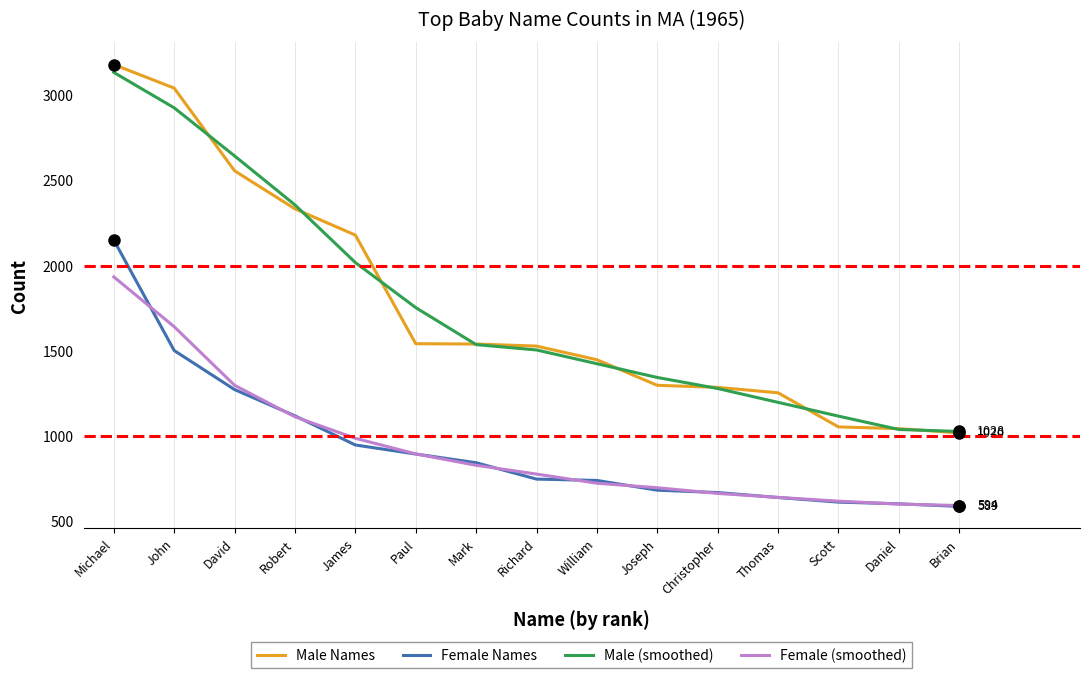

Which series has the largest range (max minus min)?

Male Names